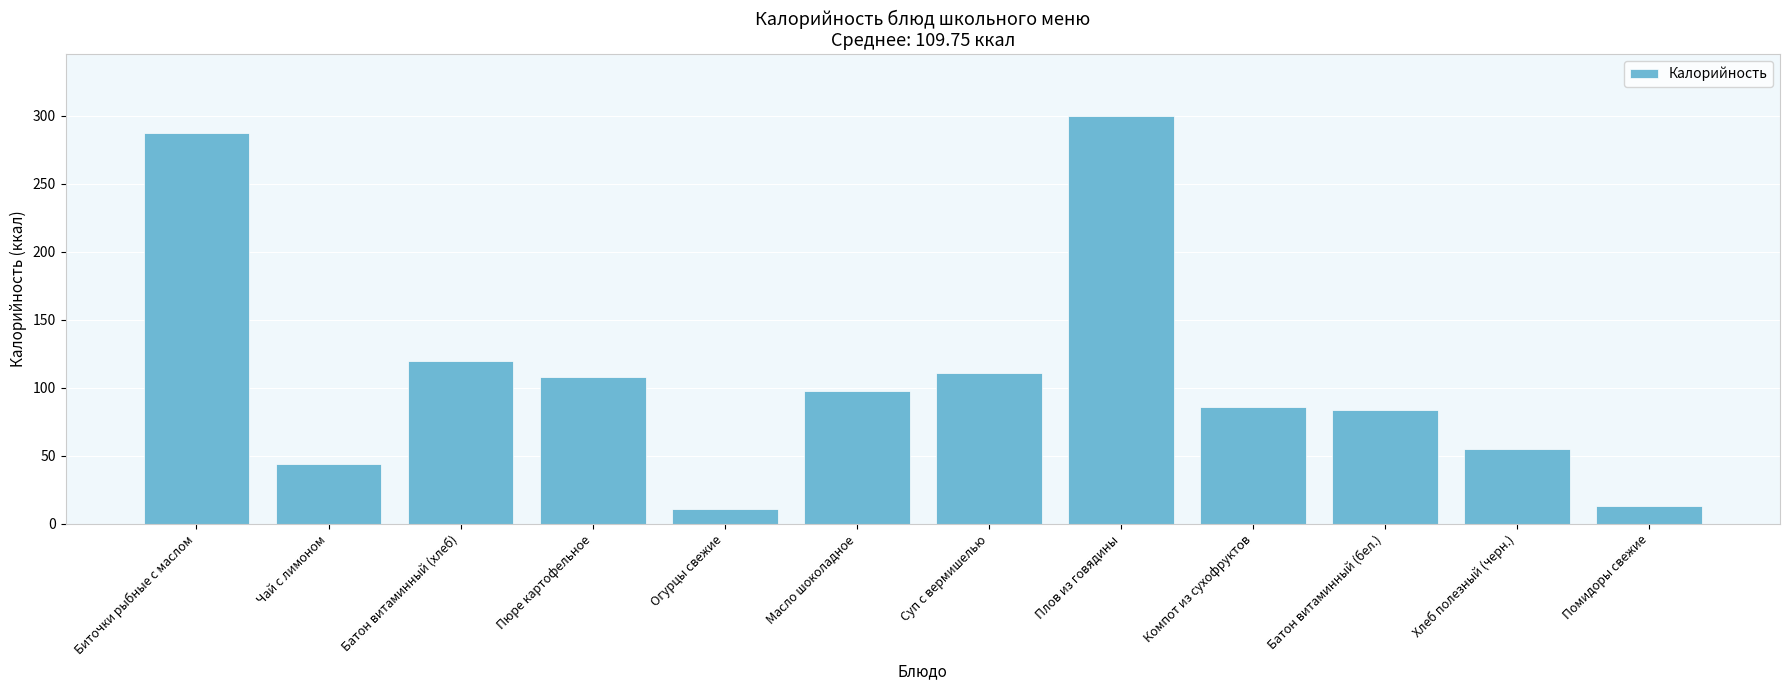

Is it true that the value at Суп с вермишелью is 111?

True